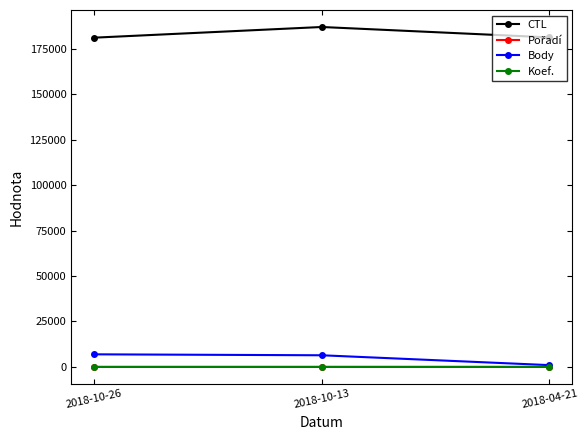

At which category does the chart reach its peak across all series?

2018-10-13